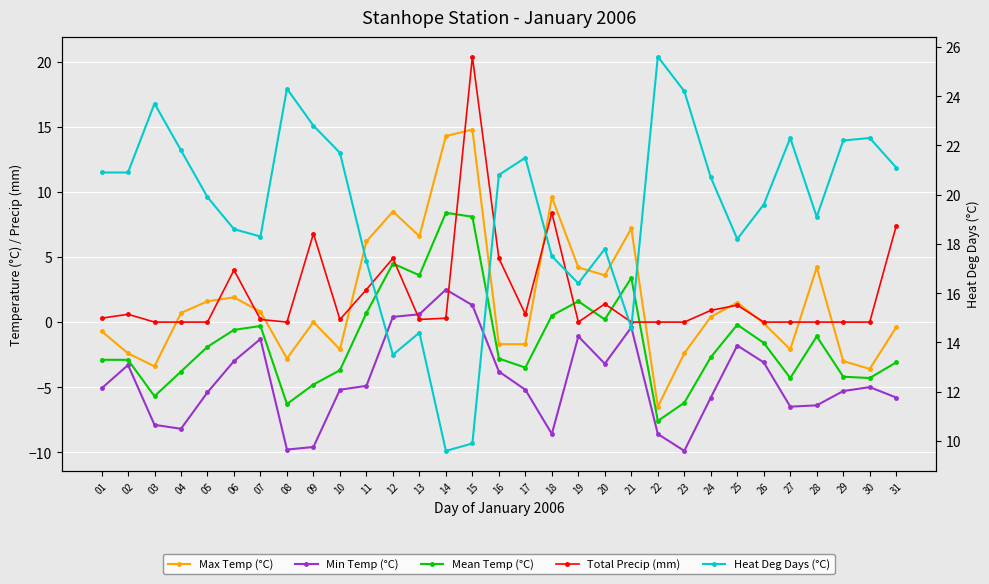

Reading right to left, transcribe all the data shown in this chart.

Max Temp (°C): 31=-0.4	30=-3.6	29=-3.0	28=4.2	27=-2.1	26=-0.1	25=1.5	24=0.4	23=-2.4	22=-6.5	21=7.2	20=3.6	19=4.2	18=9.6	17=-1.7	16=-1.7	15=14.8	14=14.3	13=6.6	12=8.5	11=6.2	10=-2.1	09=0.0	08=-2.8	07=0.8	06=1.9	05=1.6	04=0.7	03=-3.4	02=-2.4	01=-0.7
Min Temp (°C): 31=-5.8	30=-5.0	29=-5.3	28=-6.4	27=-6.5	26=-3.1	25=-1.8	24=-5.8	23=-9.9	22=-8.6	21=-0.4	20=-3.2	19=-1.1	18=-8.6	17=-5.2	16=-3.8	15=1.3	14=2.5	13=0.6	12=0.4	11=-4.9	10=-5.2	09=-9.6	08=-9.8	07=-1.3	06=-3.0	05=-5.4	04=-8.2	03=-7.9	02=-3.3	01=-5.1
Mean Temp (°C): 31=-3.1	30=-4.3	29=-4.2	28=-1.1	27=-4.3	26=-1.6	25=-0.2	24=-2.7	23=-6.2	22=-7.6	21=3.4	20=0.2	19=1.6	18=0.5	17=-3.5	16=-2.8	15=8.1	14=8.4	13=3.6	12=4.5	11=0.7	10=-3.7	09=-4.8	08=-6.3	07=-0.3	06=-0.6	05=-1.9	04=-3.8	03=-5.7	02=-2.9	01=-2.9
Total Precip (mm): 31=7.4	30=0.0	29=0.0	28=0.0	27=0.0	26=0.0	25=1.3	24=0.9	23=0.0	22=0.0	21=0.0	20=1.4	19=0.0	18=8.4	17=0.6	16=4.9	15=20.4	14=0.3	13=0.2	12=4.9	11=2.5	10=0.2	09=6.8	08=0.0	07=0.2	06=4.0	05=0.0	04=0.0	03=0.0	02=0.6	01=0.3
Heat Deg Days (°C): 31=21.1	30=22.3	29=22.2	28=19.1	27=22.3	26=19.6	25=18.2	24=20.7	23=24.2	22=25.6	21=14.6	20=17.8	19=16.4	18=17.5	17=21.5	16=20.8	15=9.9	14=9.6	13=14.4	12=13.5	11=17.3	10=21.7	09=22.8	08=24.3	07=18.3	06=18.6	05=19.9	04=21.8	03=23.7	02=20.9	01=20.9